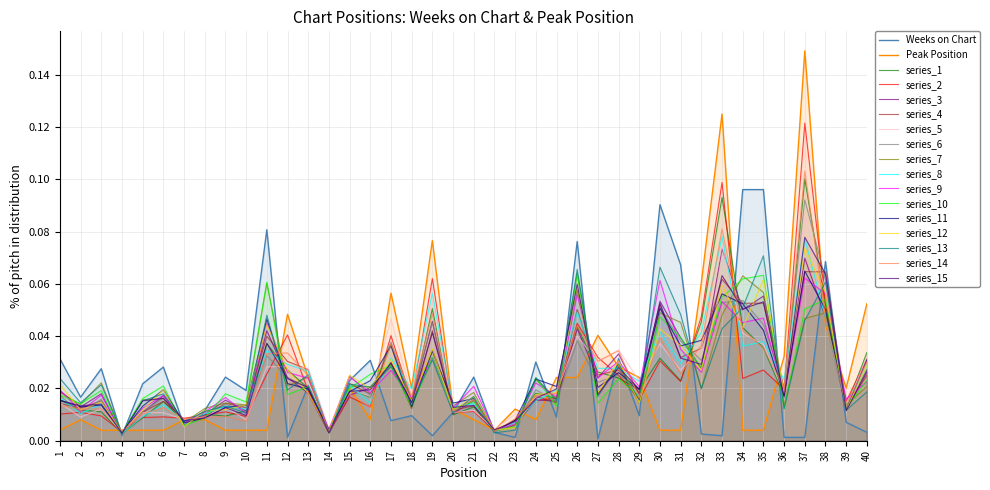

True or false: Weeks on Chart has more than 0 points higher than both neighbors.

True